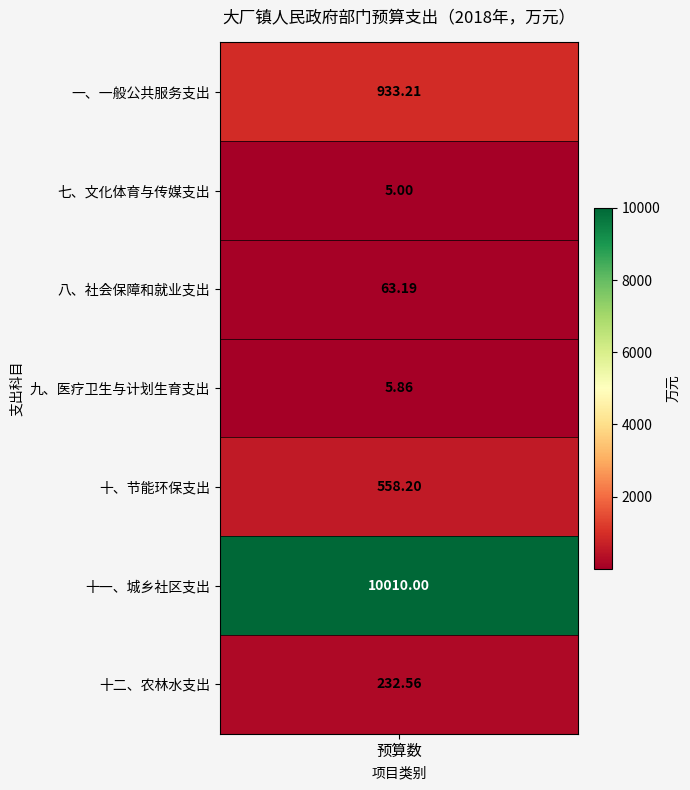

What is the change in value from 1 to 5?

+10005.0